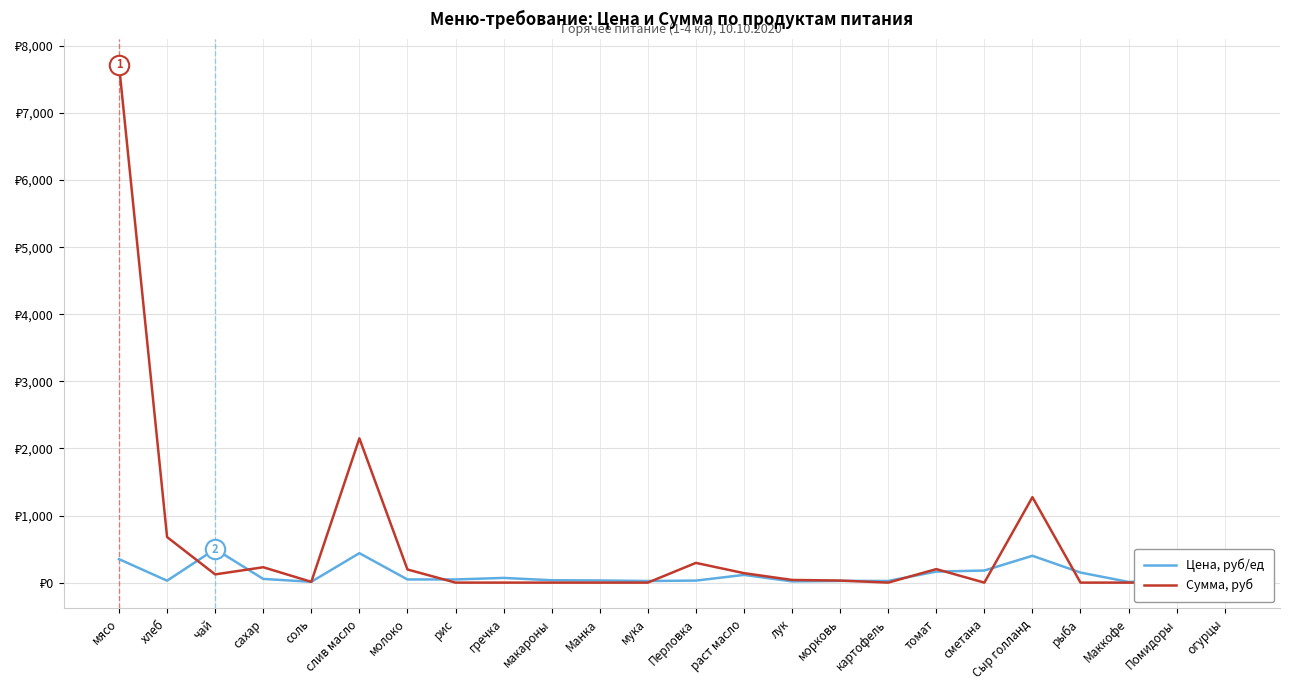

What is the value of the Сумма, руб point at the 1st from the left?

7717.5